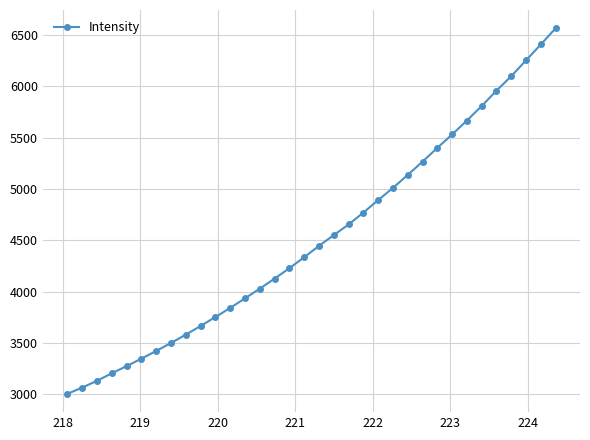

What is the smallest value displayed?

3002.7